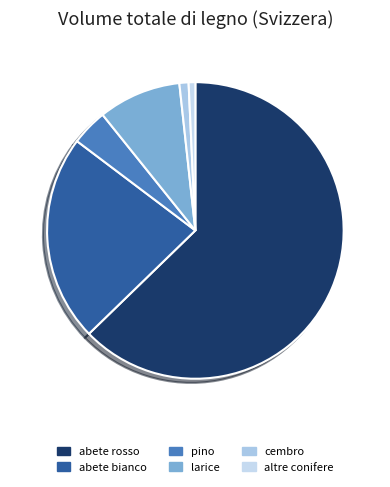

Does abete rosso account for over 50% of the chart?

Yes